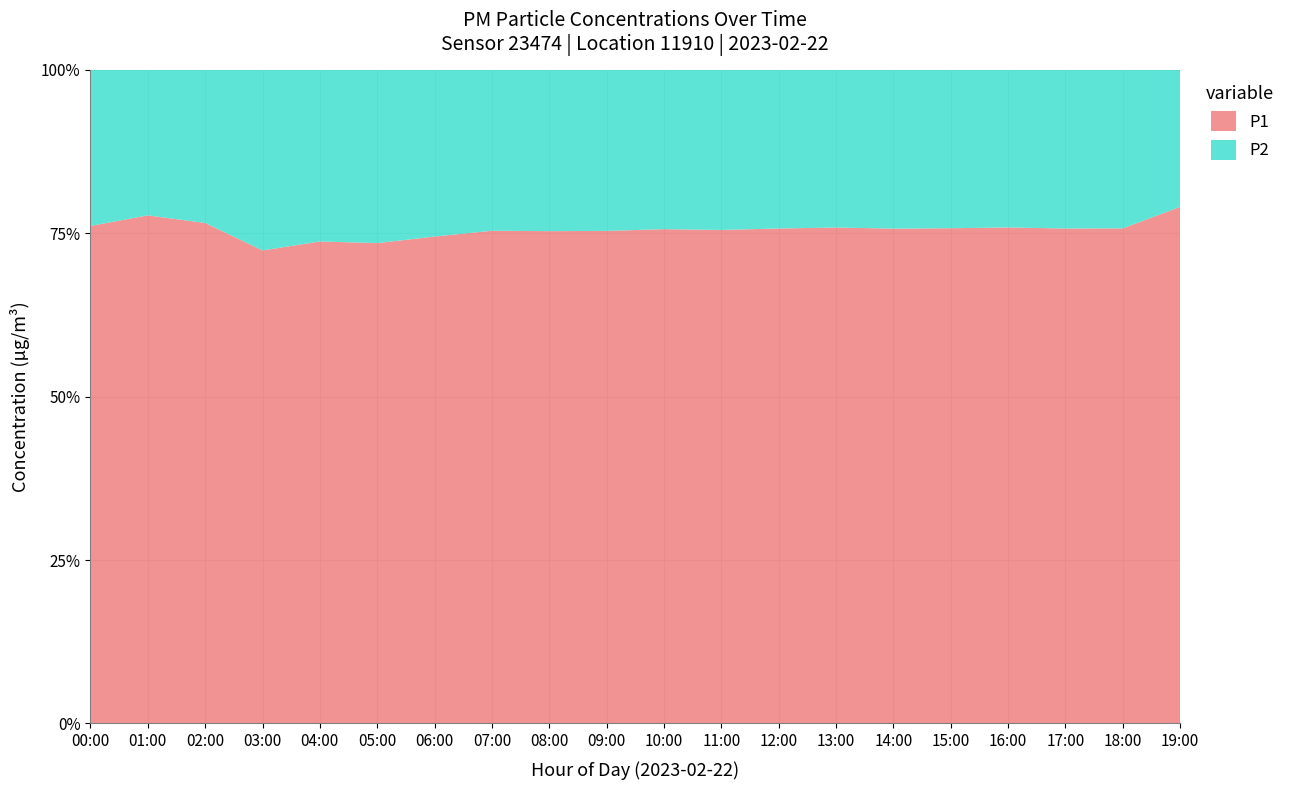

What is the total value across all series at 07:00?

100.0